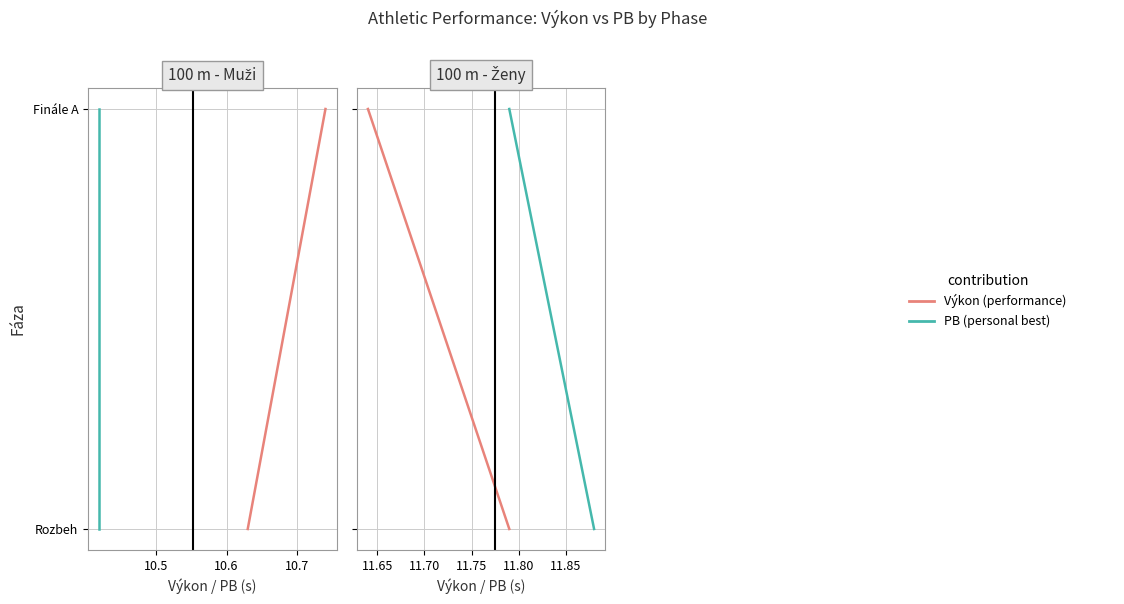

Which series has the widest spread of values?

Výkon (performance)